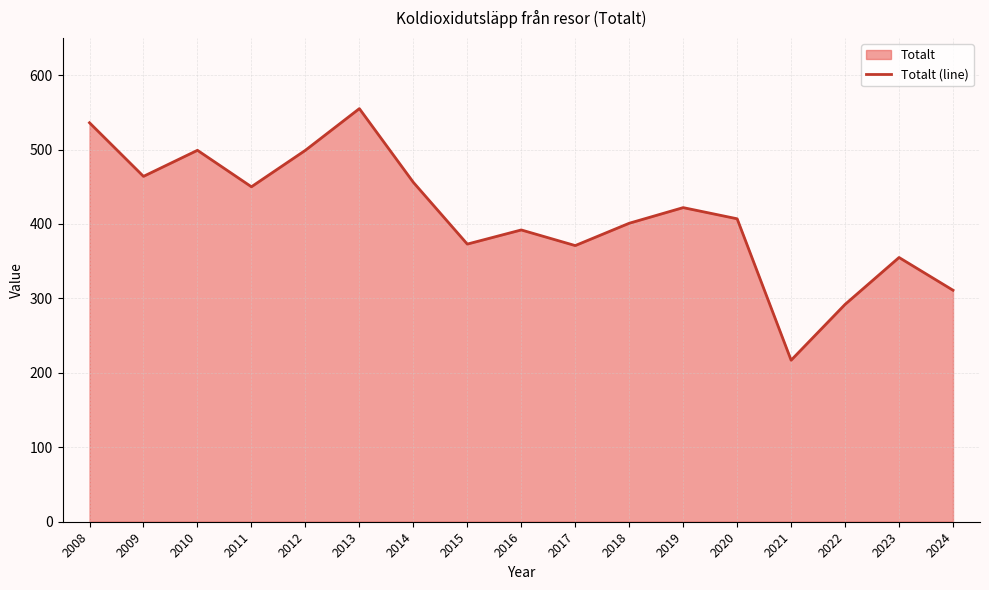

At which category does the data reach its first local peak?

2010